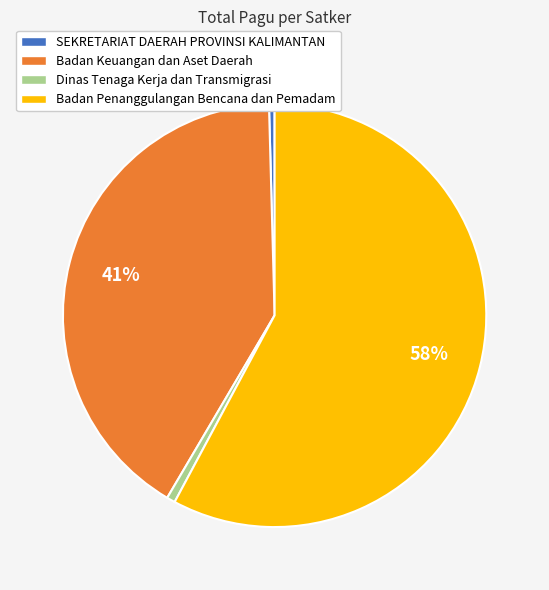

What is the largest slice in the pie chart?

Badan Penanggulangan Bencana dan Pemadam